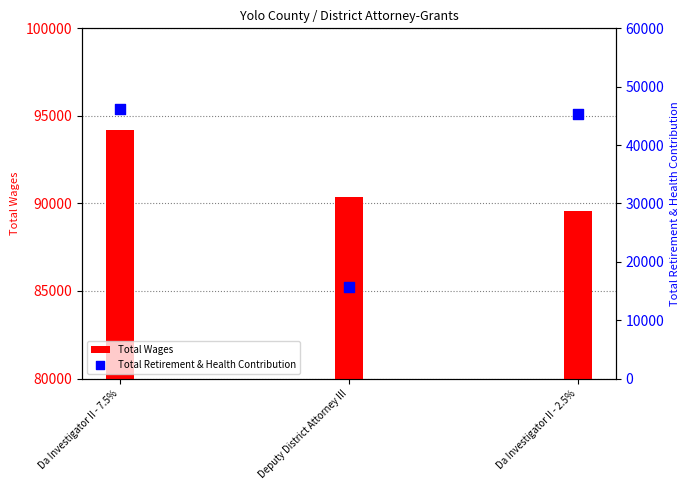

At which category is the sum across all series the highest?

Da Investigator II - 7.5%